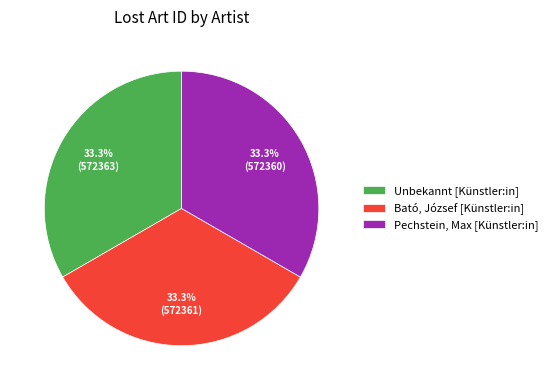

Count the number of slices in the pie.

3